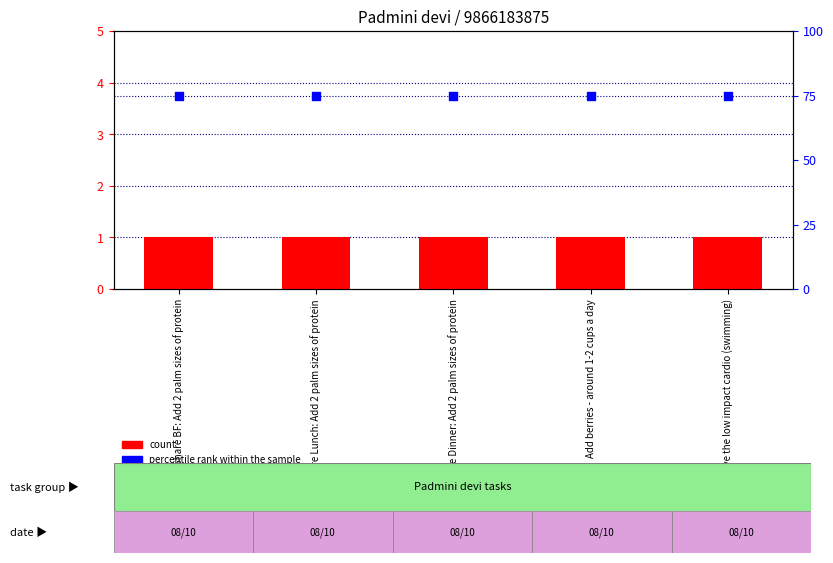

Which series has the largest Y range (max minus min)?

count